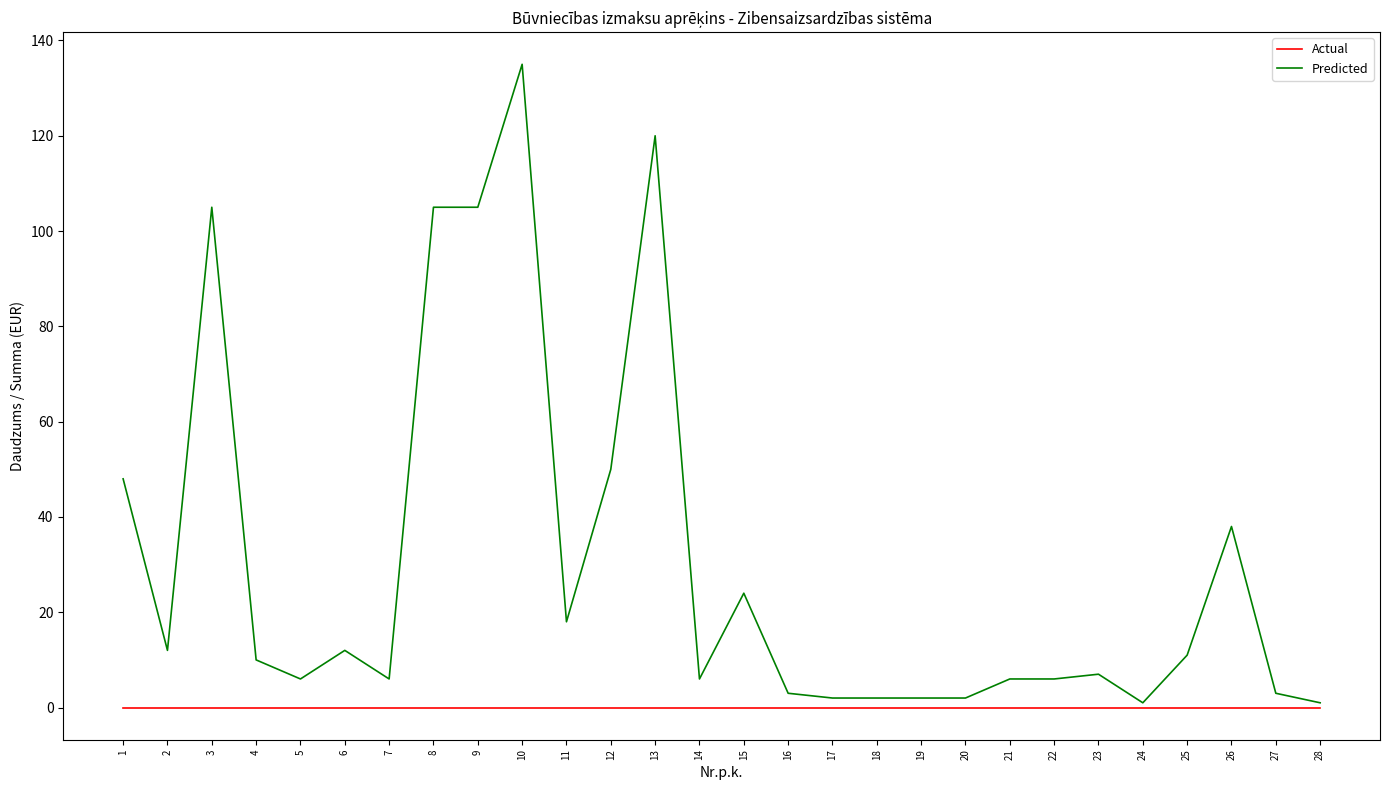

Where is Predicted nearest to the value 68?

12